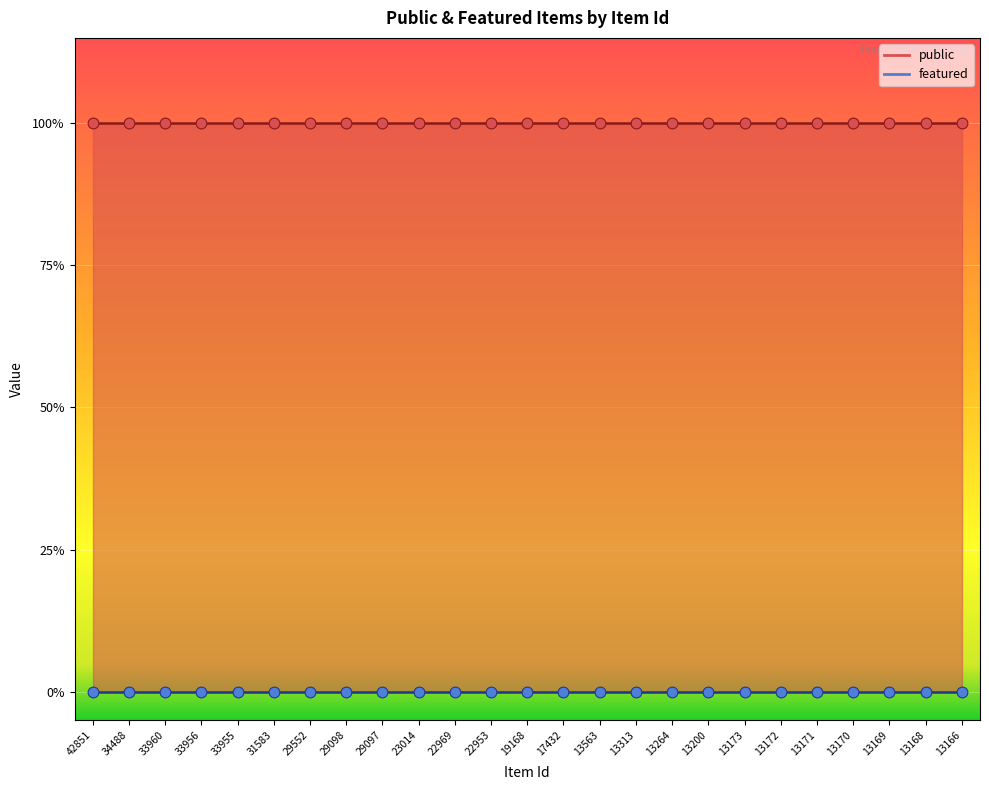

At which category is the sum across all series the highest?

42851